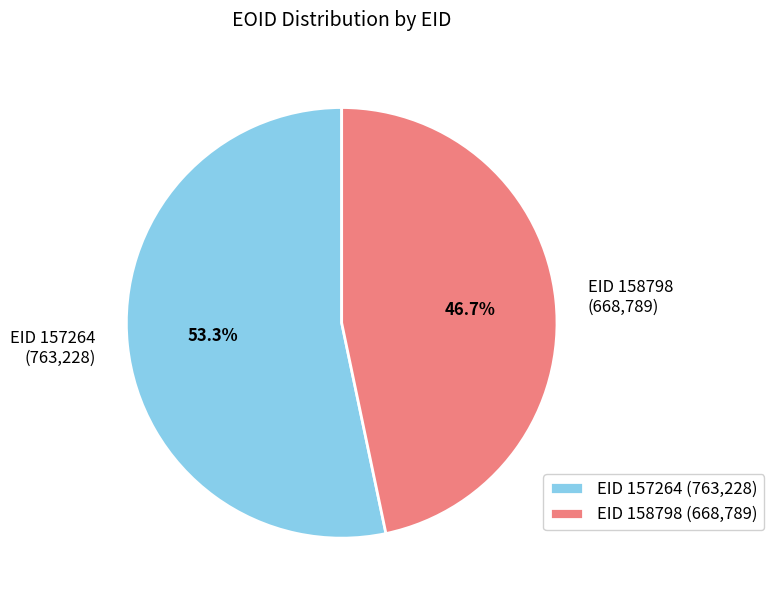

Which slice represents more than half of the pie?

EID 157264 (763,228)